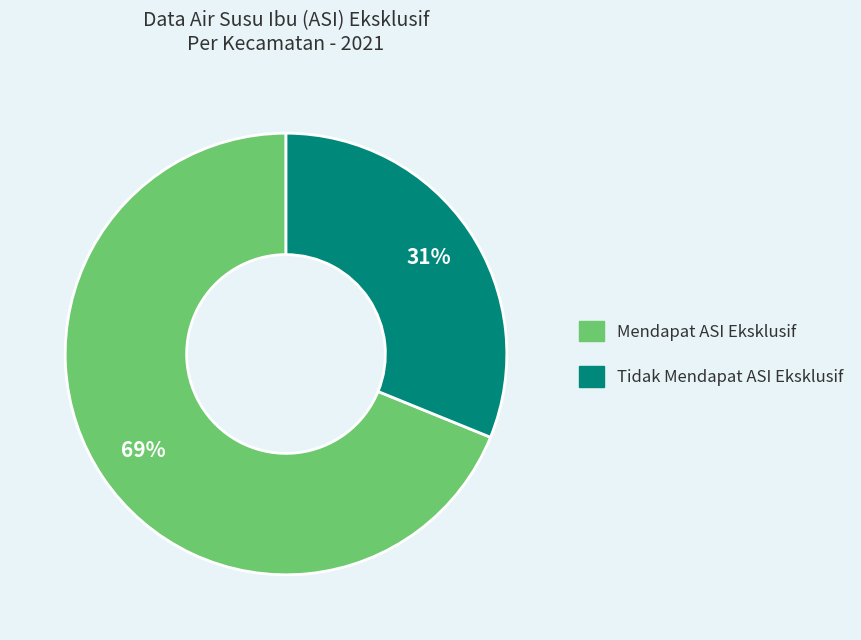

Is there any slice that represents more than half of the pie?

Yes